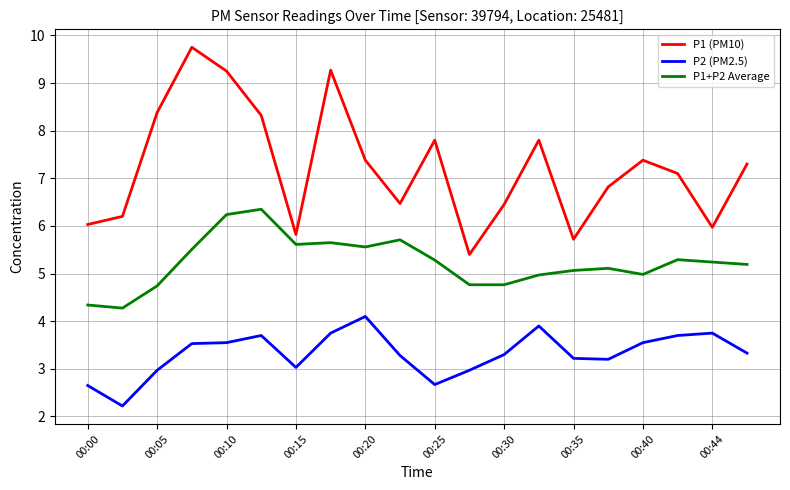

List the series in order of their overall mean, highest first.

P1 (PM10), P1+P2 Average, P2 (PM2.5)